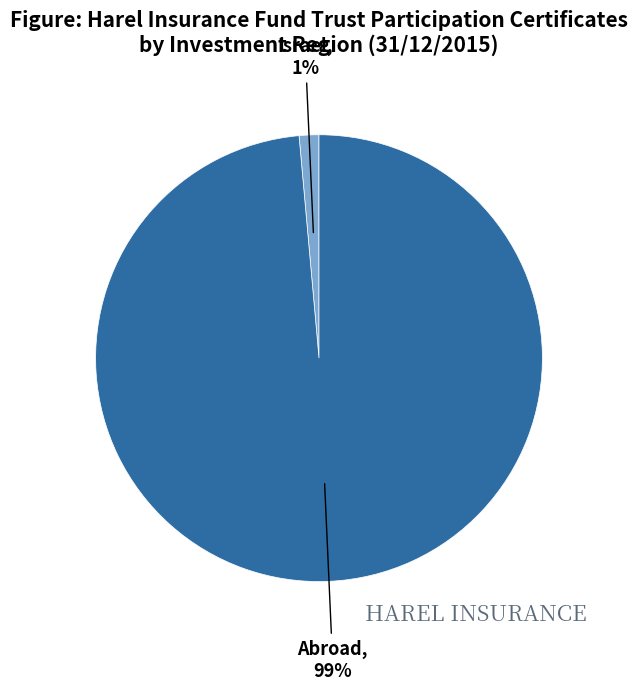

Rank the categories by value from highest to lowest.

Abroad, Israel